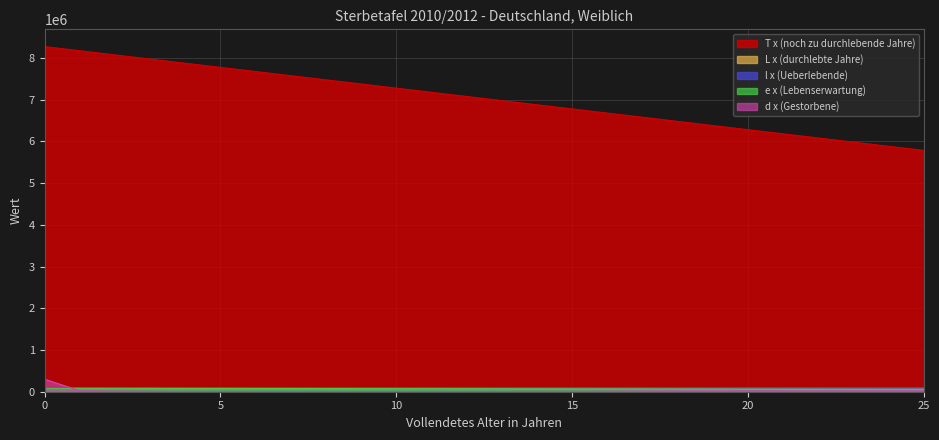

At which label is T x (noch zu durchlebende Jahre) closest to 7027969?

12